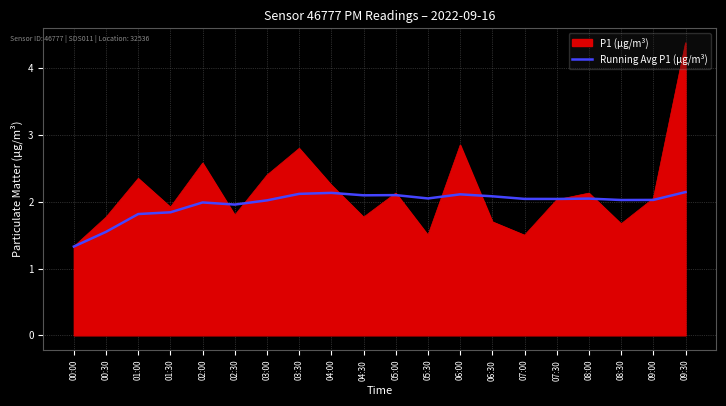

List the series in order of their peak value, highest first.

P1 (μg/m³), Running Avg P1 (μg/m³)